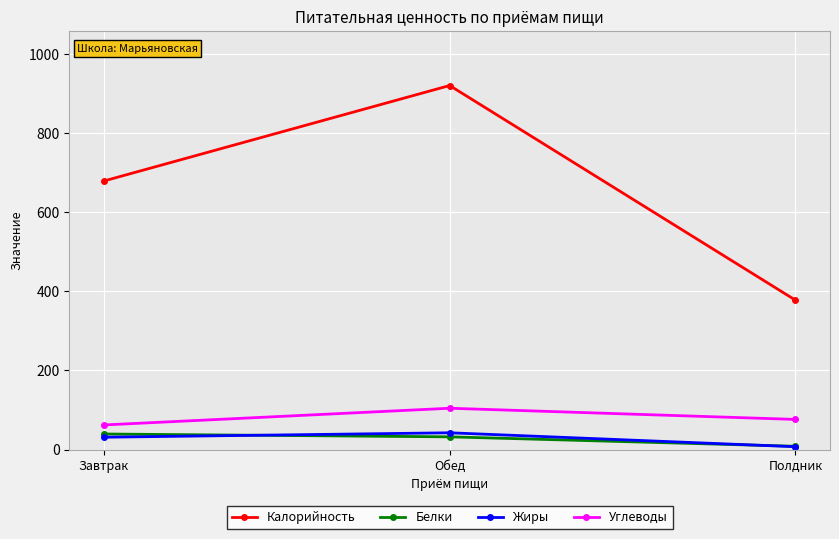

At which label does Белки first exceed 32?

Завтрак